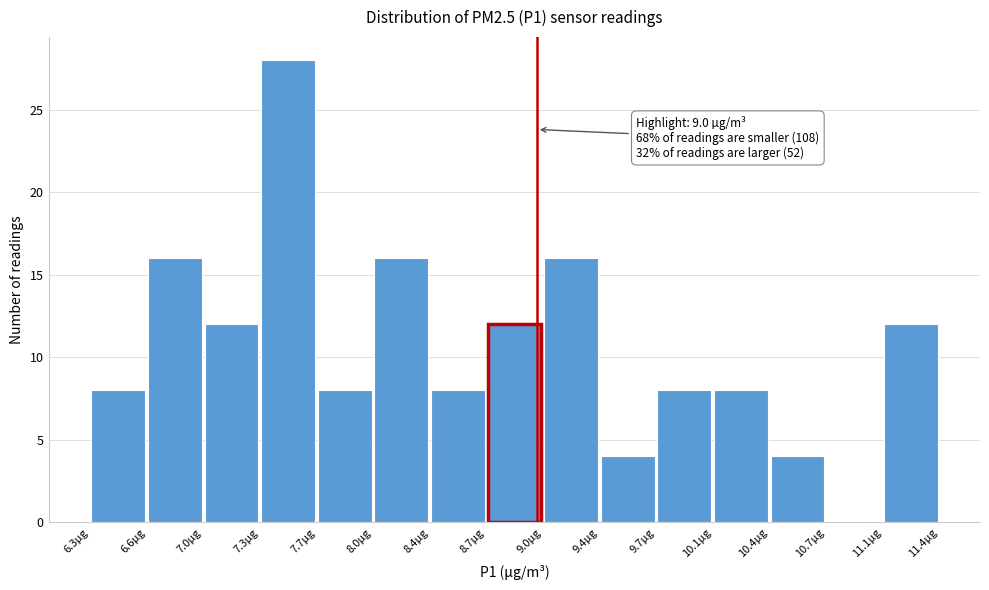

Over which range of the x-axis is the bar tallest?

7.35 to 7.65